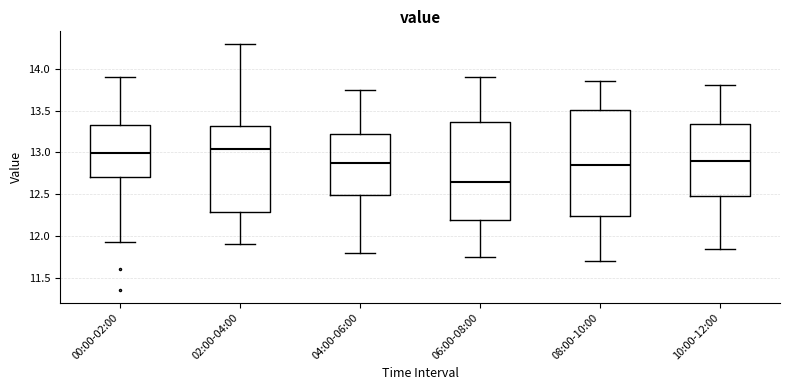

Where is the upper edge of the box for 08:00-10:00 on the y-axis? The values are not printed on the chart, so give them approximately, as read against the axis.

13.50